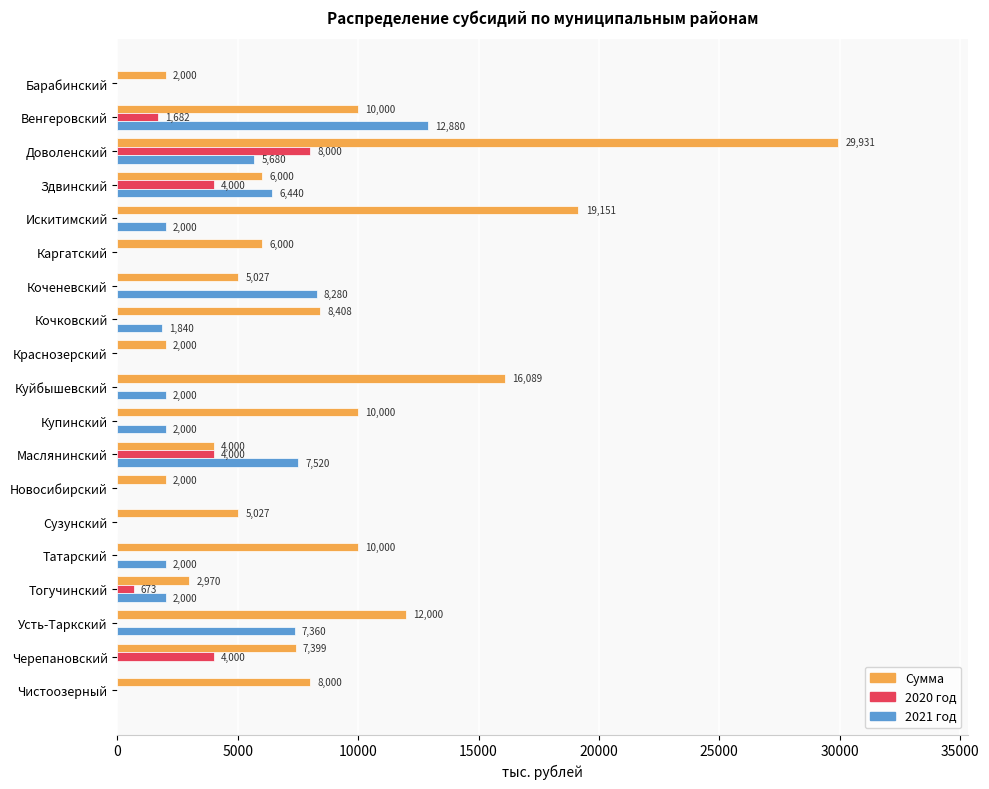

Is the value of Сумма at Сузунский greater than the value of 2021 год at Венгеровский?

No